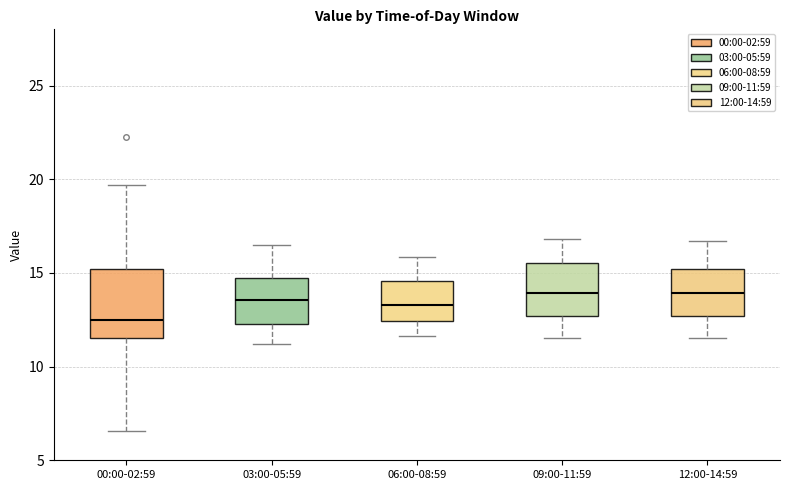

Reading left to right, read every box against the y-axis: the position of its median line, the range the box covers, and the ends of its whiskers. The values are not printed on the chart, so give them approximately, as read against the axis.

00:00-02:59: median 12.5, box 11.5 to 15.0, whiskers 6.5 to 19.5
03:00-05:59: median 13.5, box 12.5 to 14.5, whiskers 11.0 to 16.5
06:00-08:59: median 13.5, box 12.5 to 14.5, whiskers 11.5 to 16.0
09:00-11:59: median 14.0, box 12.5 to 15.5, whiskers 11.5 to 17.0
12:00-14:59: median 14.0, box 12.5 to 15.0, whiskers 11.5 to 16.5